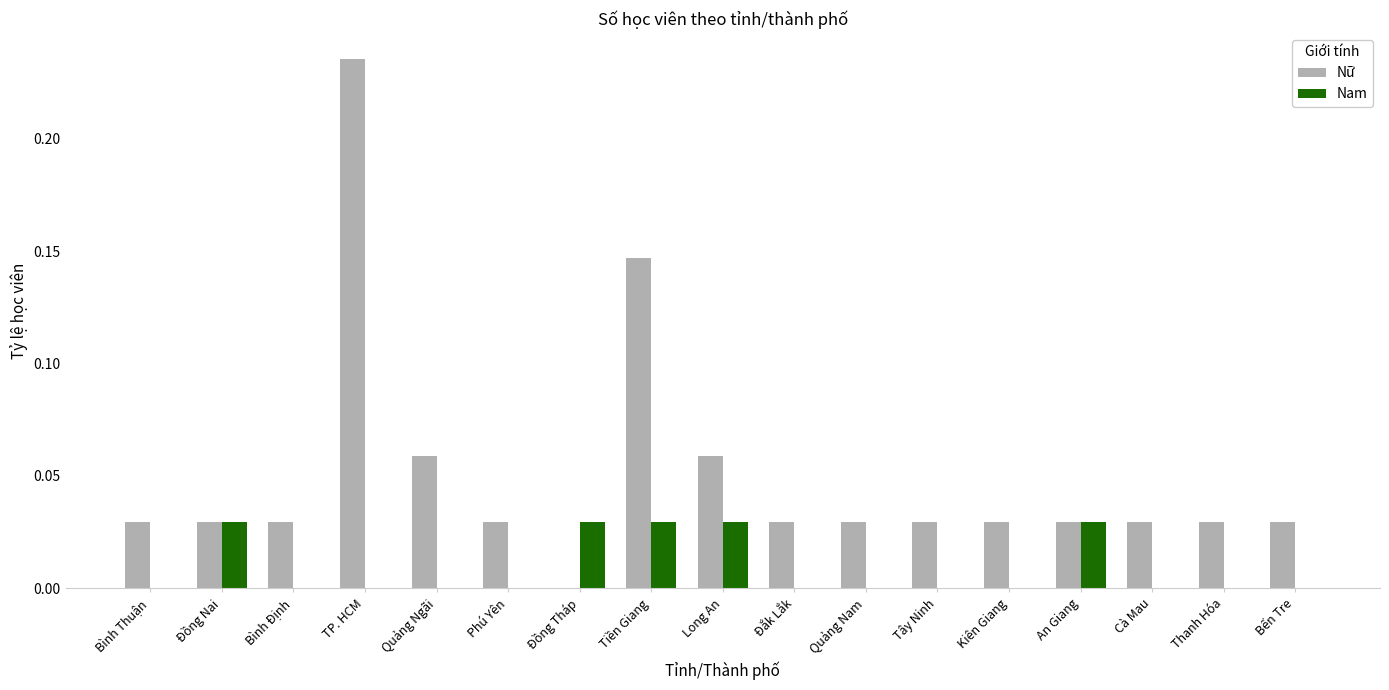

How many groups of bars are there?

17